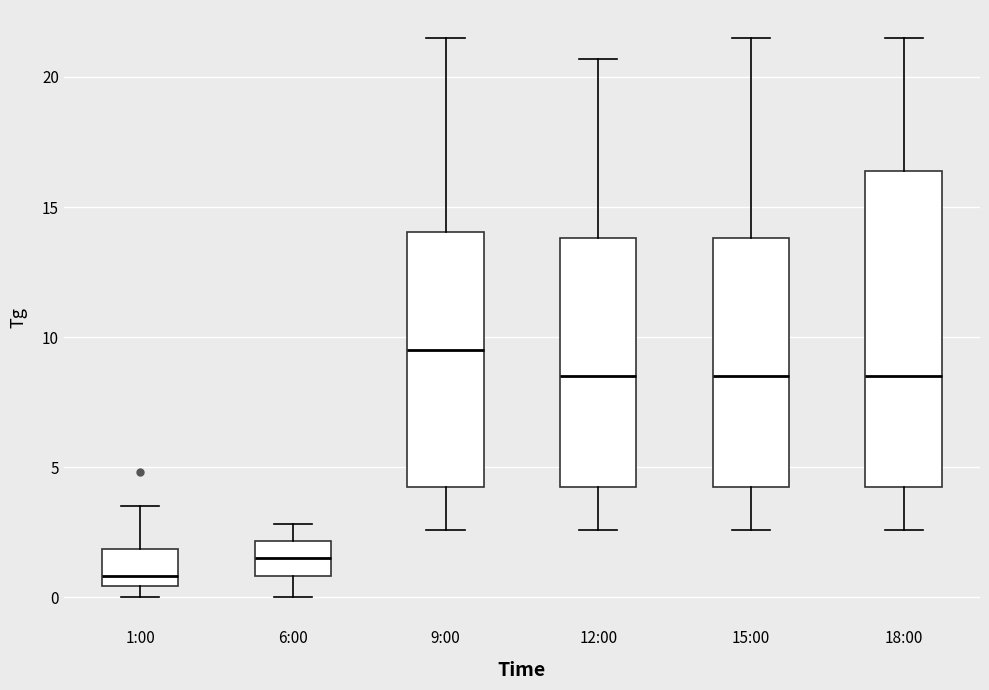

Which box has the highest median line?

9:00